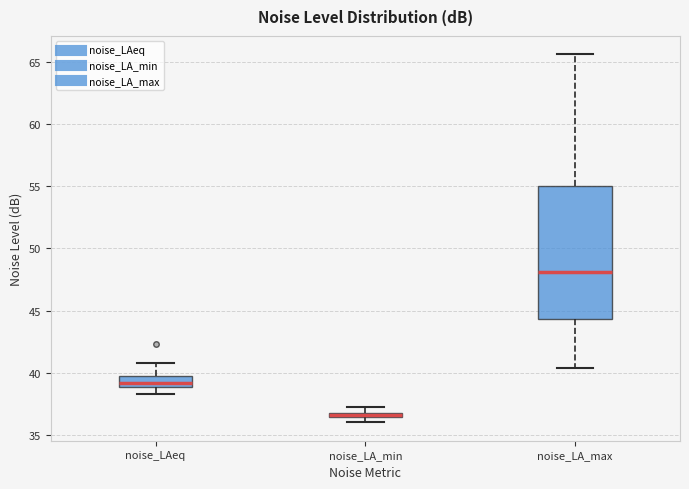

Where is the lower edge of the box for noise_LAeq on the y-axis? The values are not printed on the chart, so give them approximately, as read against the axis.

39.0